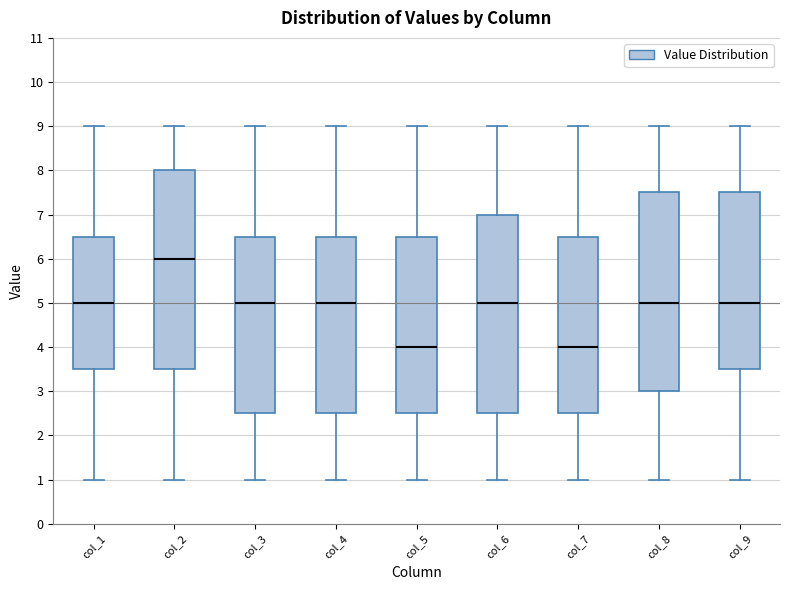

Reading left to right, read every box against the y-axis: the position of its median line, the range the box covers, and the ends of its whiskers. The values are not printed on the chart, so give them approximately, as read against the axis.

col_1: median 5.0, box 3.5 to 6.5, whiskers 1.0 to 9.0
col_2: median 6.0, box 3.5 to 8.0, whiskers 1.0 to 9.0
col_3: median 5.0, box 2.5 to 6.5, whiskers 1.0 to 9.0
col_4: median 5.0, box 2.5 to 6.5, whiskers 1.0 to 9.0
col_5: median 4.0, box 2.5 to 6.5, whiskers 1.0 to 9.0
col_6: median 5.0, box 2.5 to 7.0, whiskers 1.0 to 9.0
col_7: median 4.0, box 2.5 to 6.5, whiskers 1.0 to 9.0
col_8: median 5.0, box 3.0 to 7.5, whiskers 1.0 to 9.0
col_9: median 5.0, box 3.5 to 7.5, whiskers 1.0 to 9.0